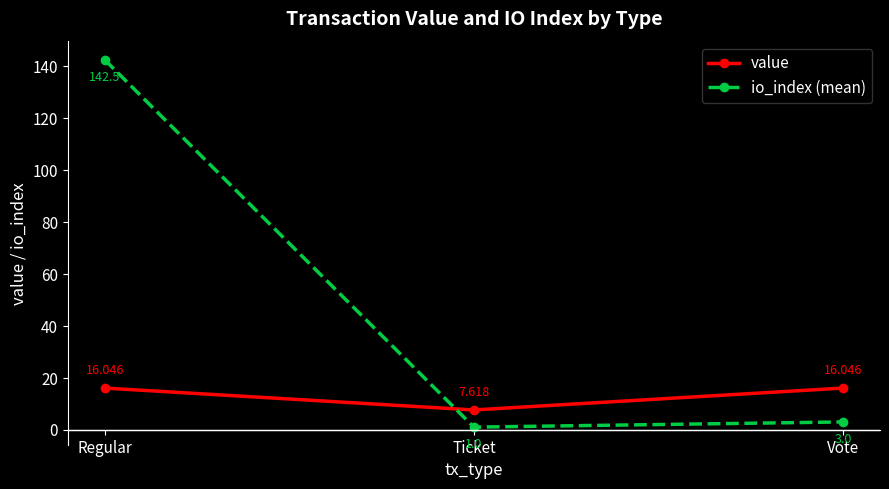

What is the label of the 1st point from the left?

Regular